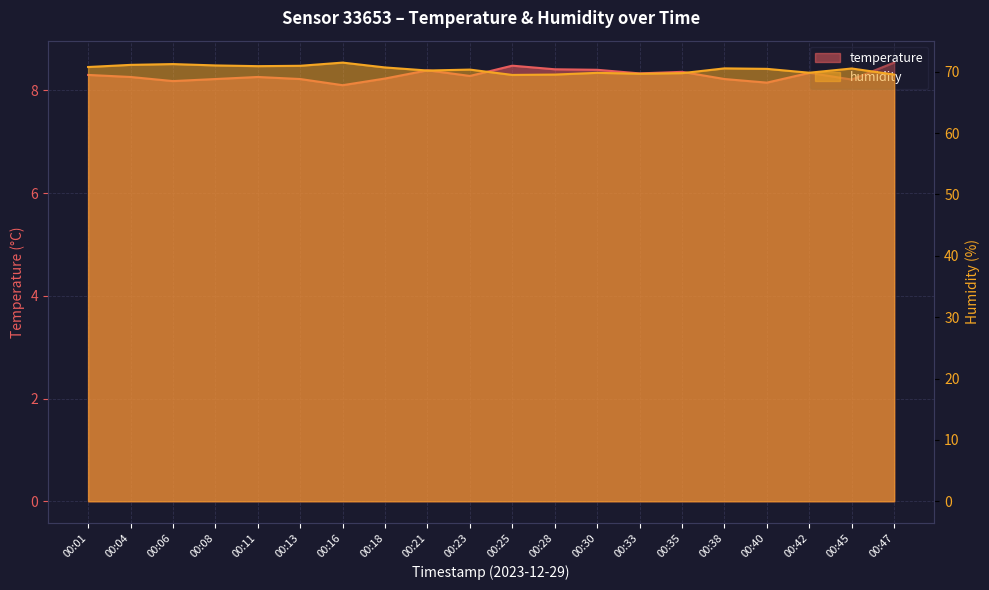

Count the number of data series in this chart.

2